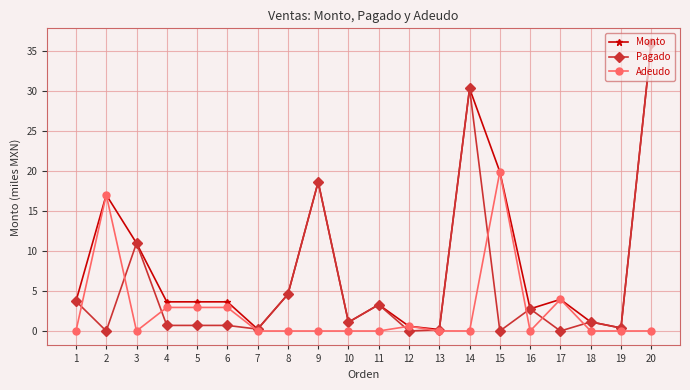

What is the value of the Pagado point at the 8th from the left?

4.6